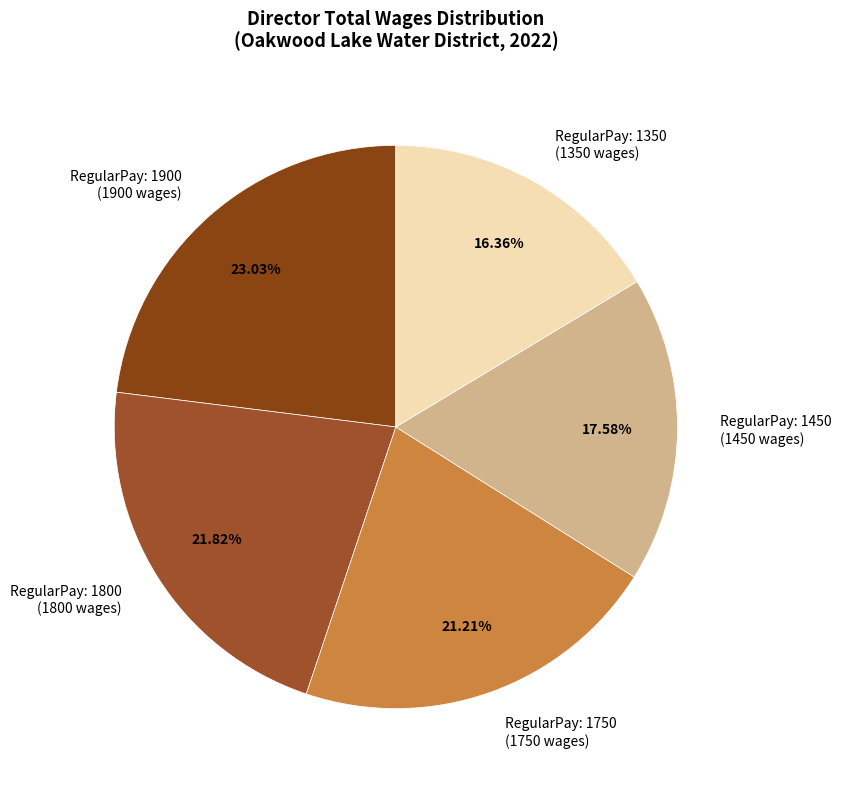

Does RegularPay: 1750 (1750 wages) account for over 50% of the chart?

No